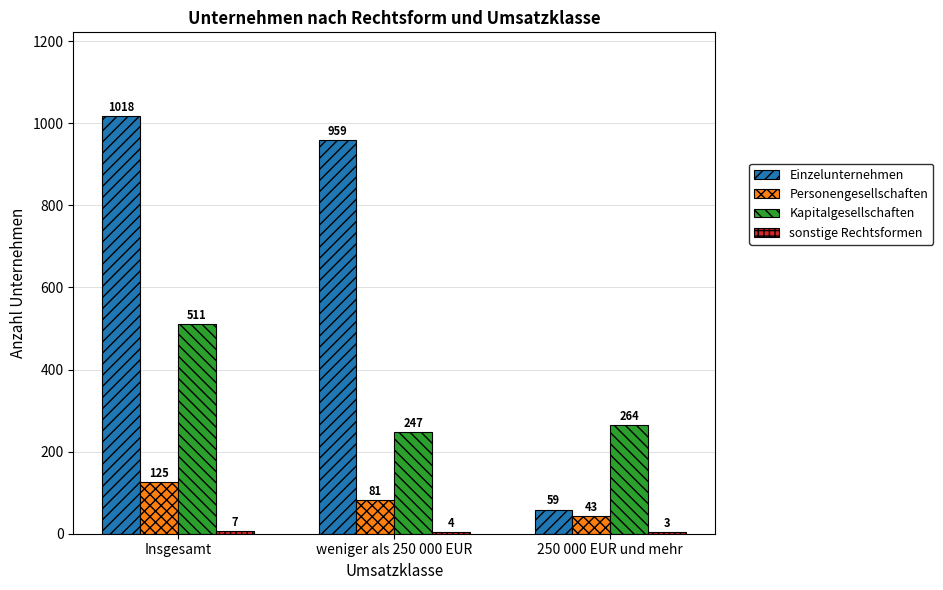

Is the value of Einzelunternehmen at weniger als 250 000 EUR greater than the value of Personengesellschaften at Insgesamt?

Yes